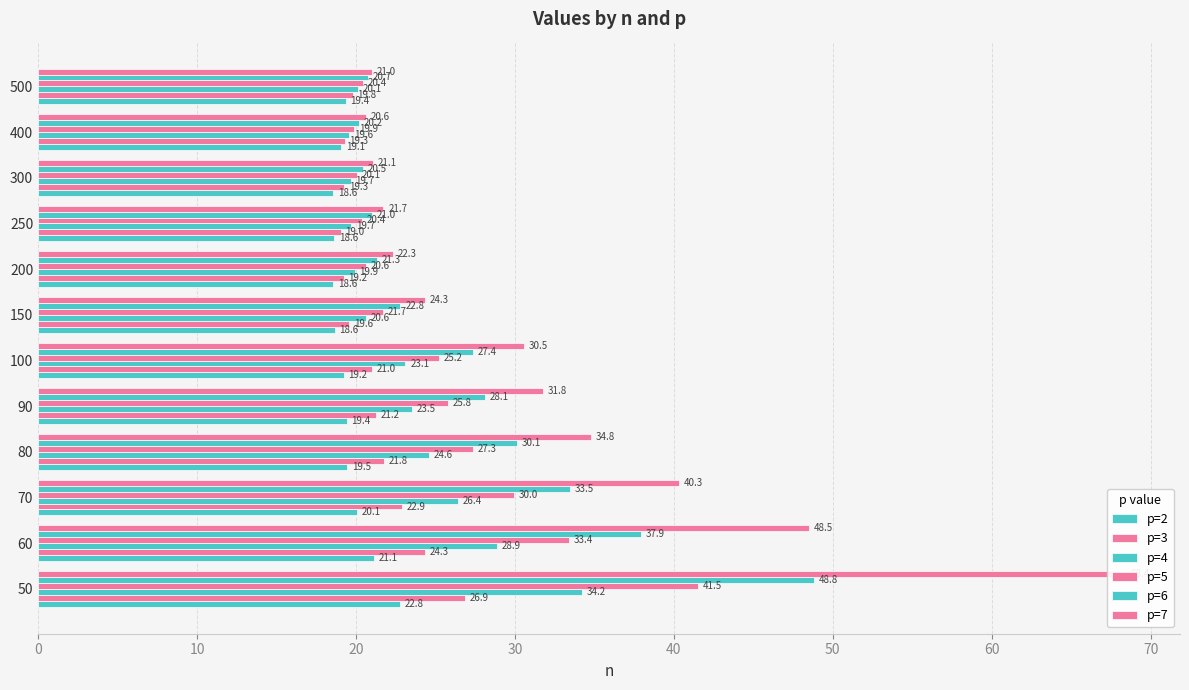

How many values in the p=6 series exceed 27?

6